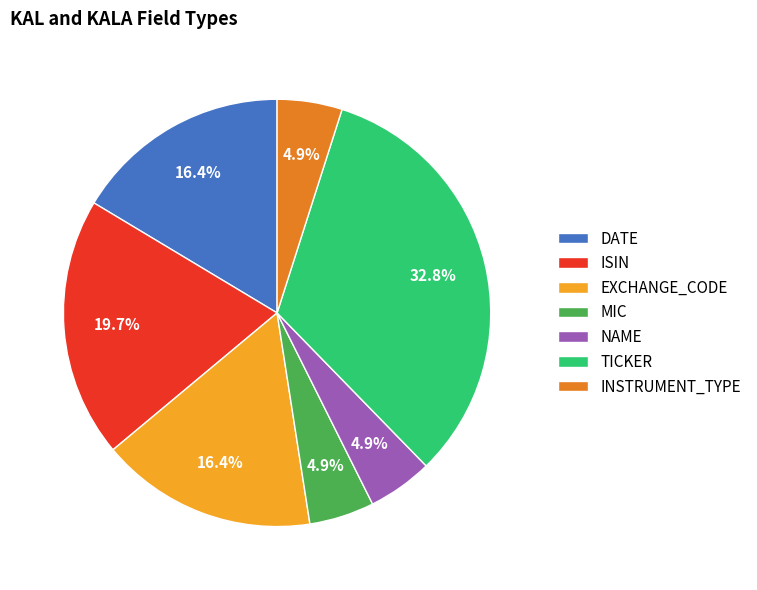

Approximately how many times larger is the value at EXCHANGE_CODE compared to DATE?

1.0